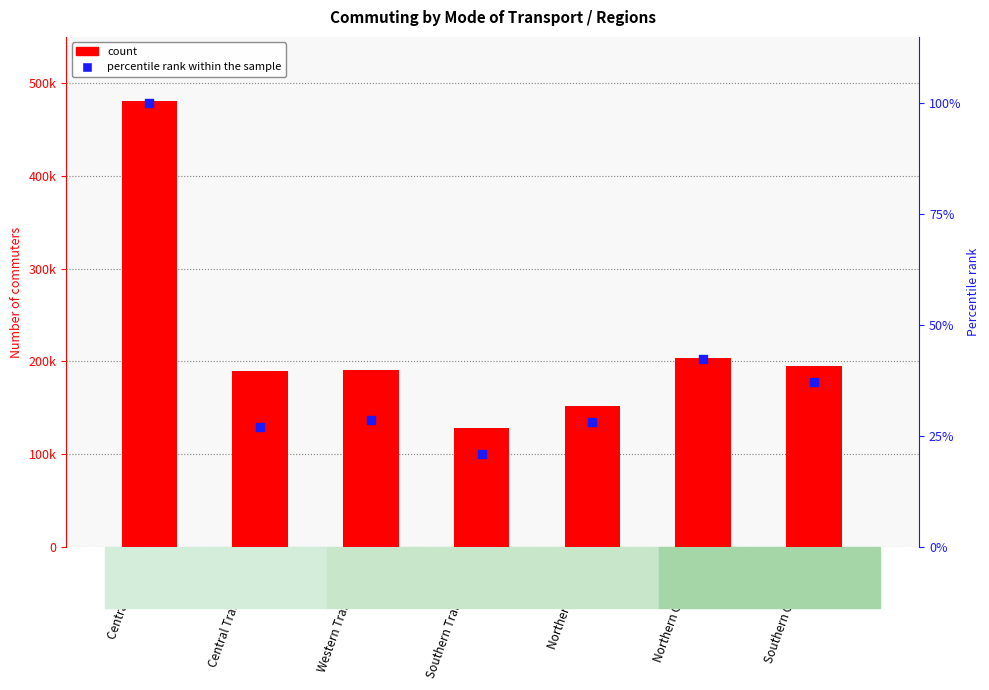

At how many categories does at least one series exceed 480498?

1